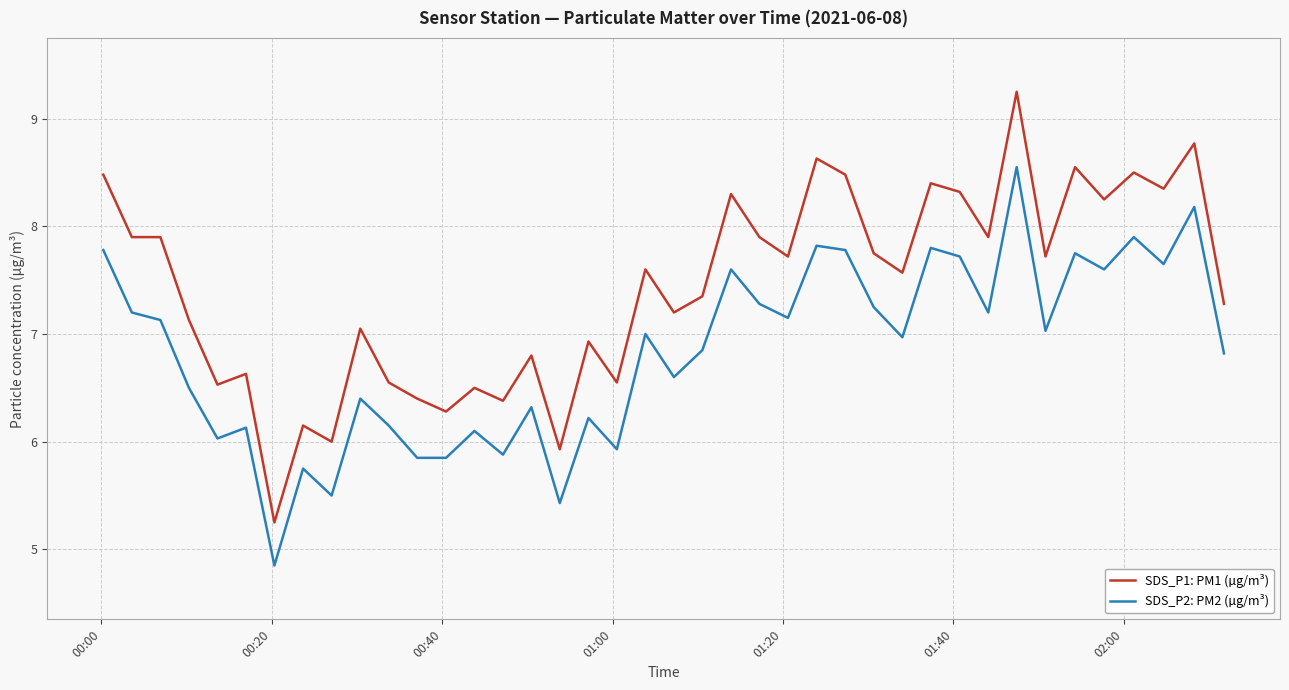

Rank the series by their average value, from lowest to highest.

SDS_P2: PM2 (µg/m³), SDS_P1: PM1 (µg/m³)